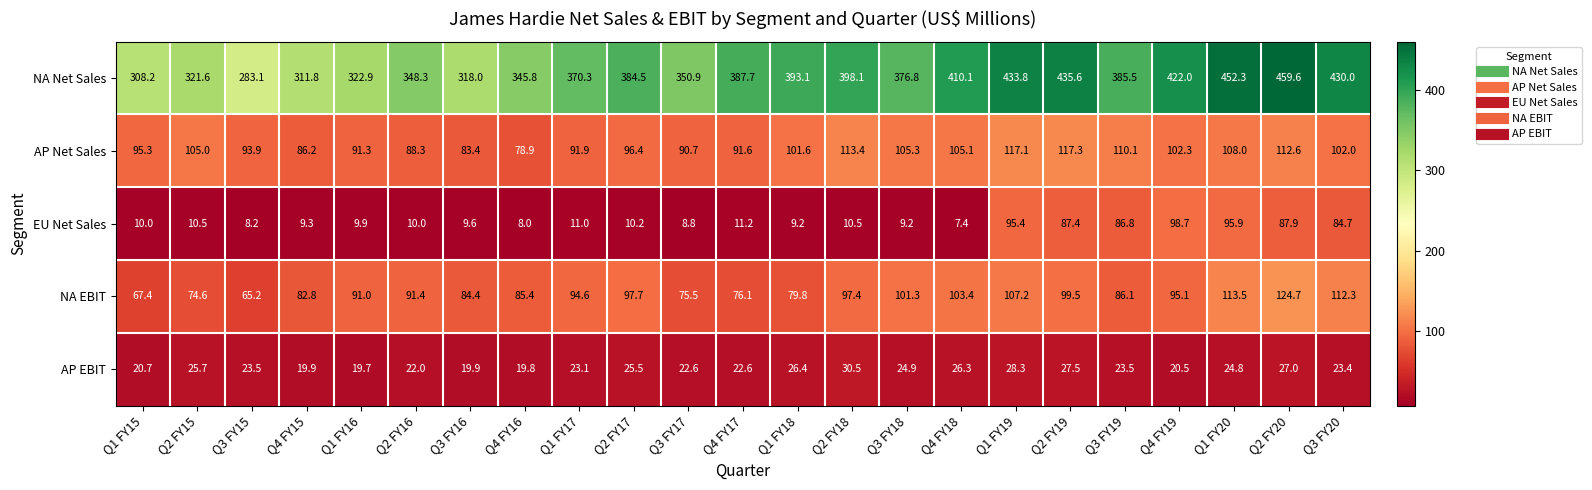

At which category is the sum across all series the highest?

Q2 FY20